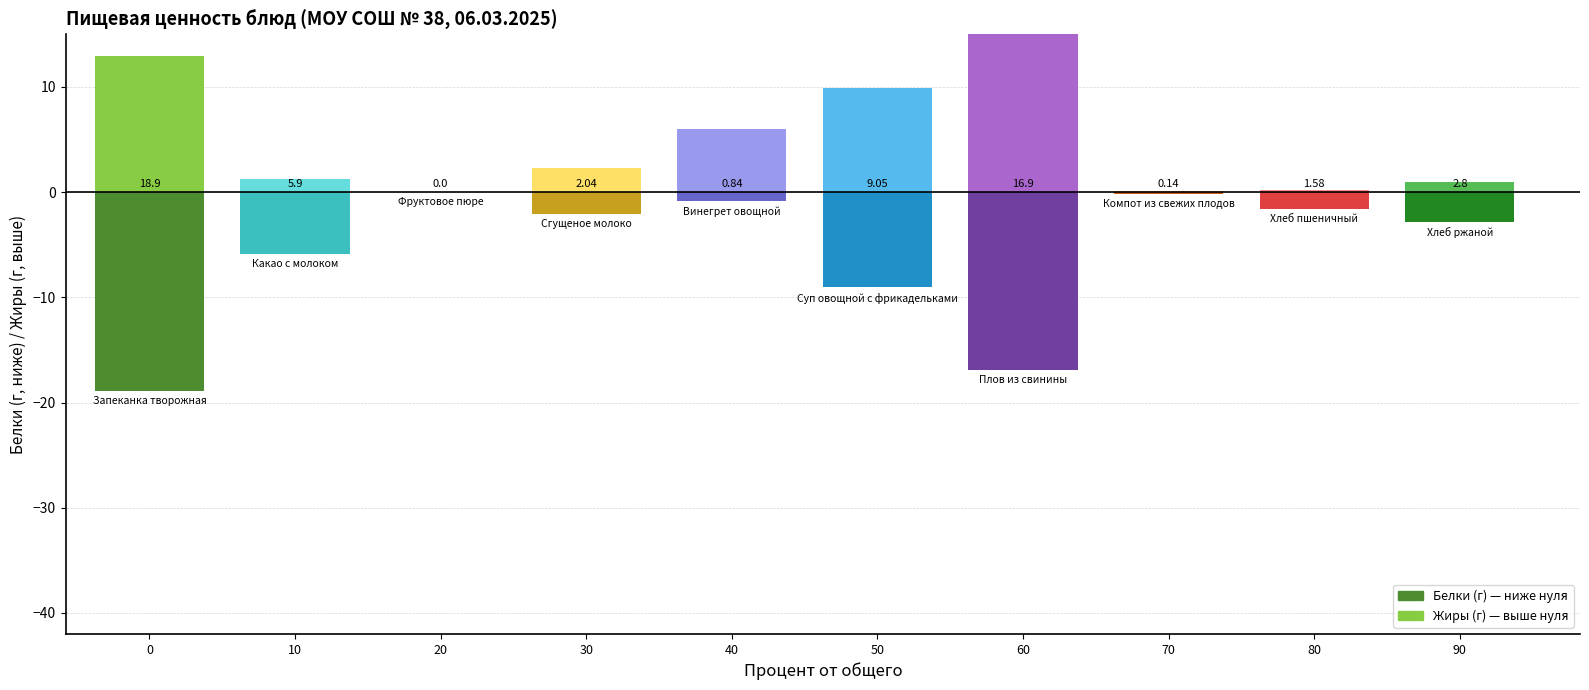

How many values in Белки are above zero?

9